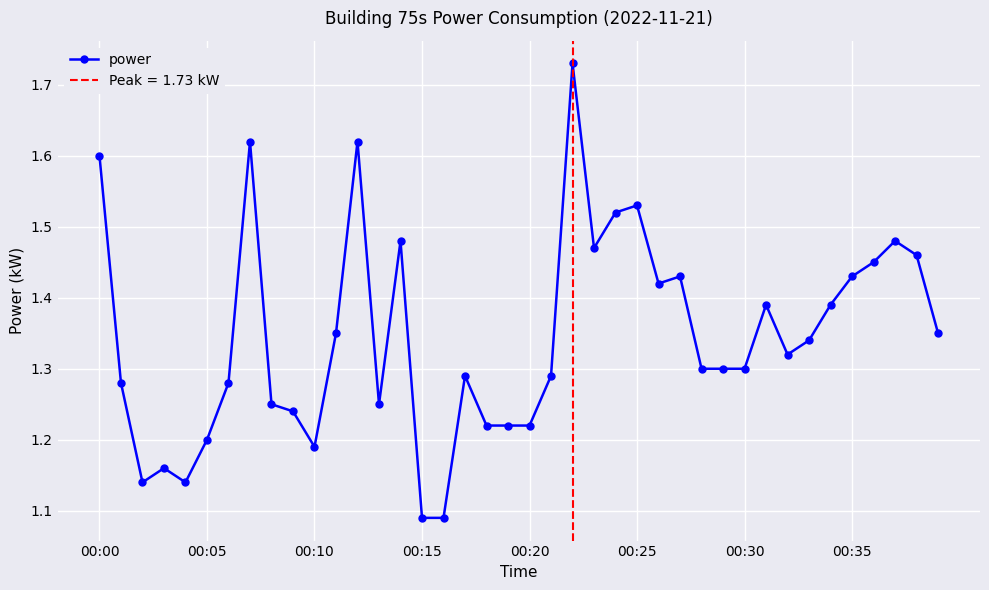

Which label corresponds to the largest value in the chart?

22